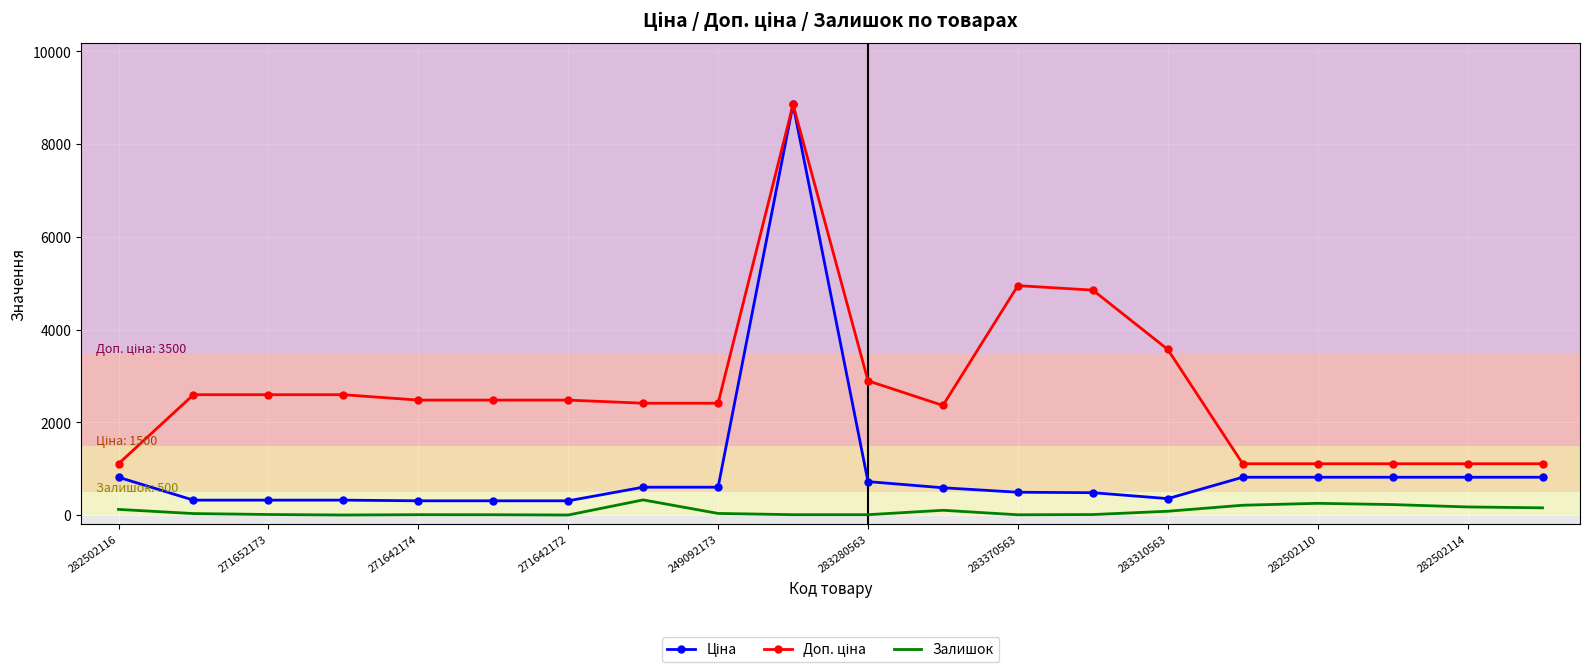

True or false: Залишок and Ціна cross at least once.

False